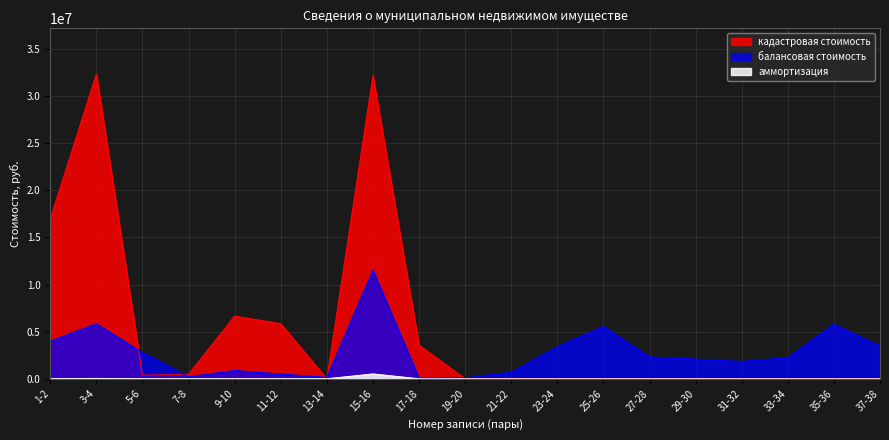

Which has a higher value, 25-26 or 3-4?

3-4